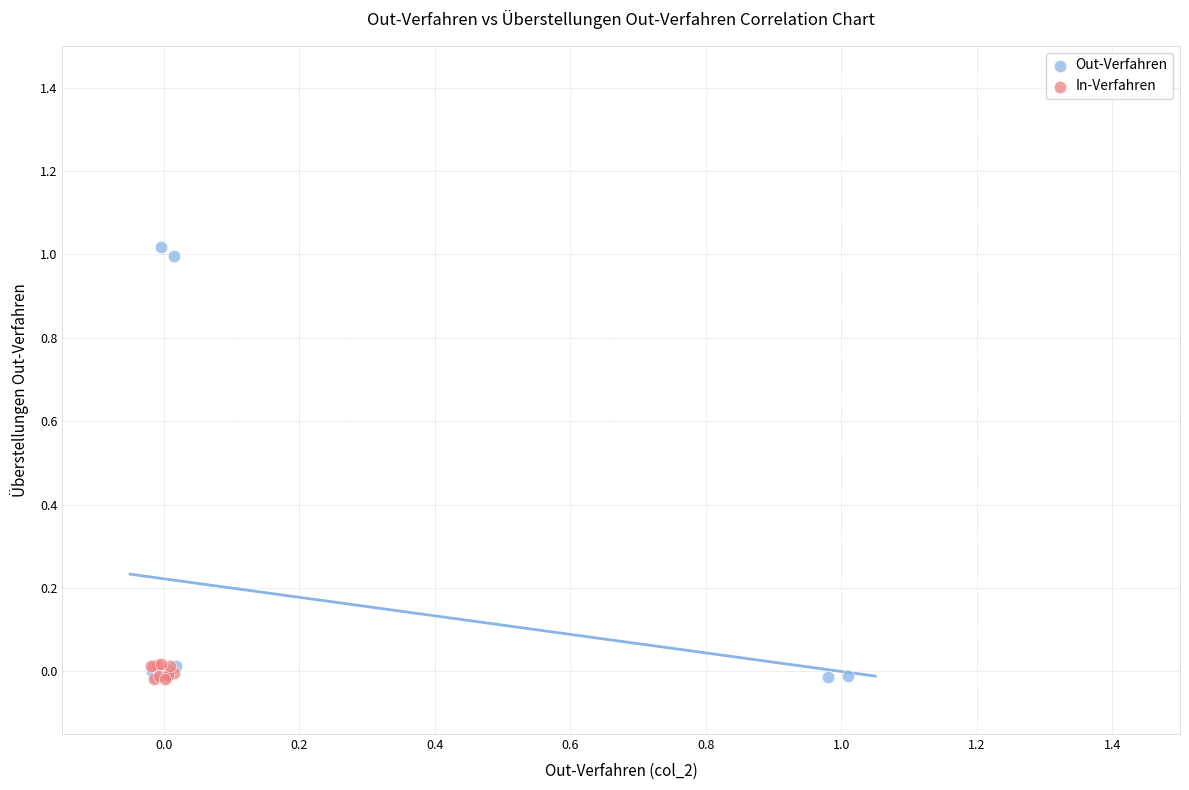

Which series contains the highest Y value?

Out-Verfahren